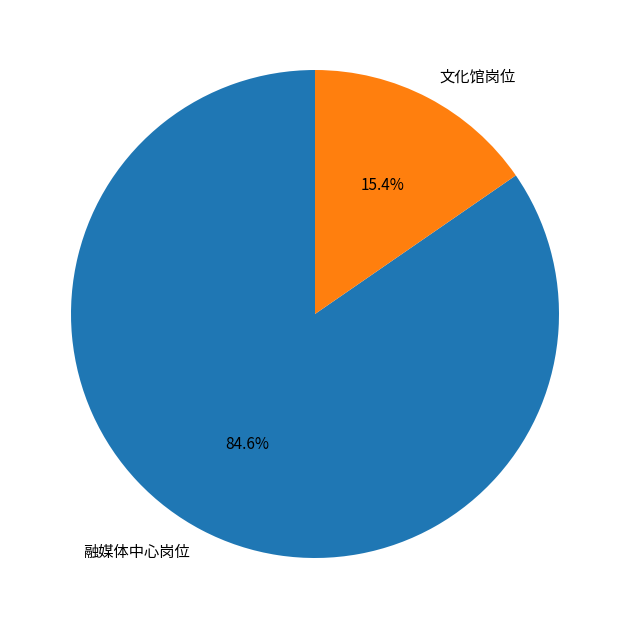

Which slice is the largest?

融媒体中心岗位